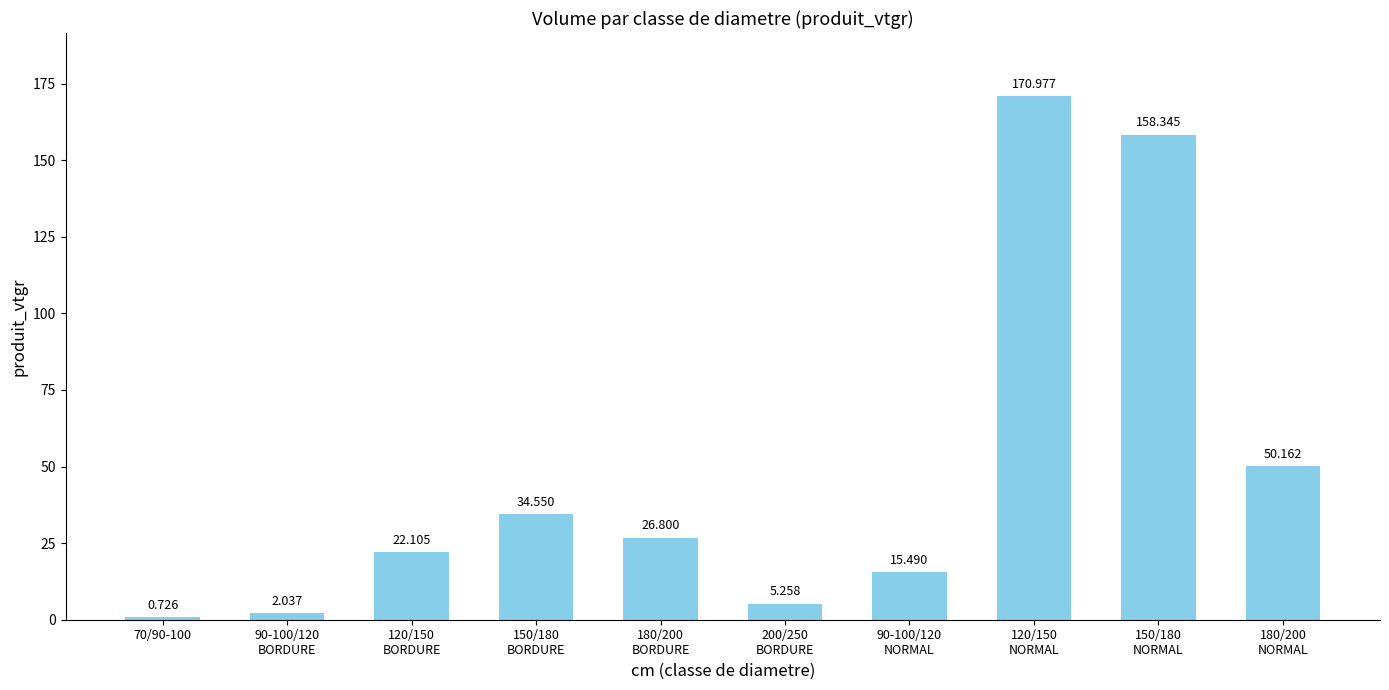

At which label is the value closest to 85?

180/200
NORMAL